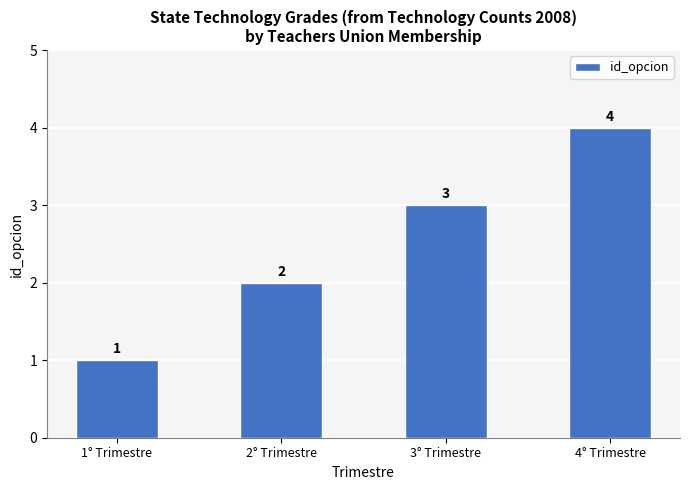

Which has a higher value, 3° Trimestre or 1° Trimestre?

3° Trimestre